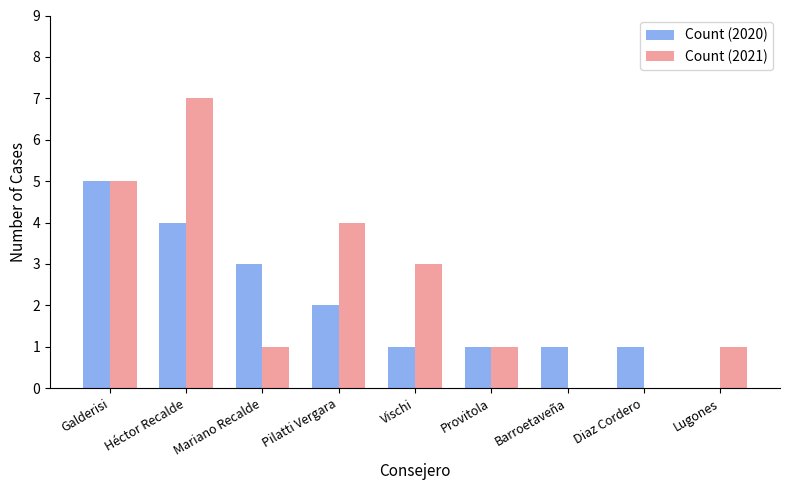

Between Galderisi and Vischi, which series saw the biggest shift?

Count (2020)